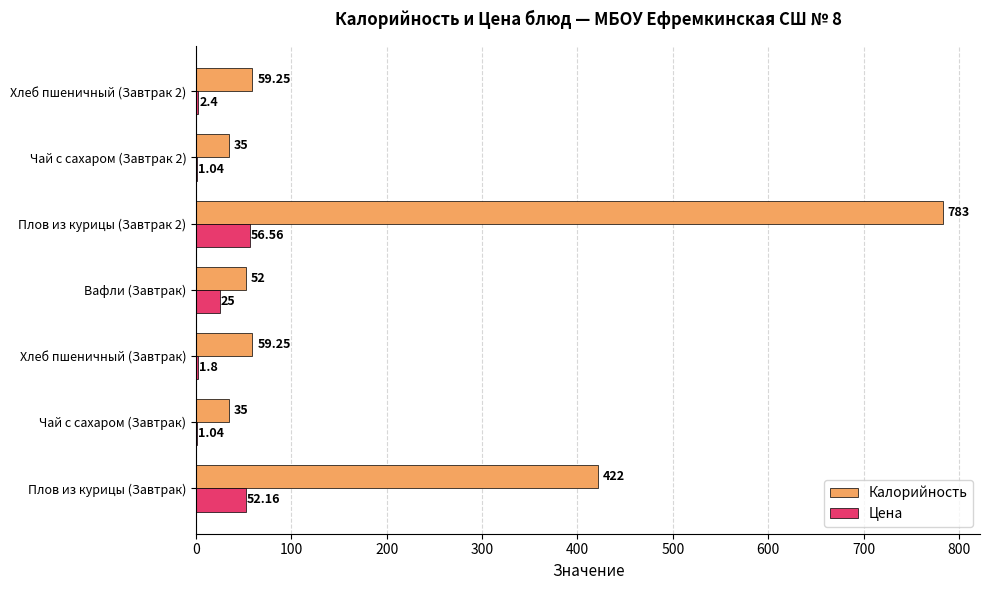

At which label is Цена closest to 28?

Вафли (Завтрак)